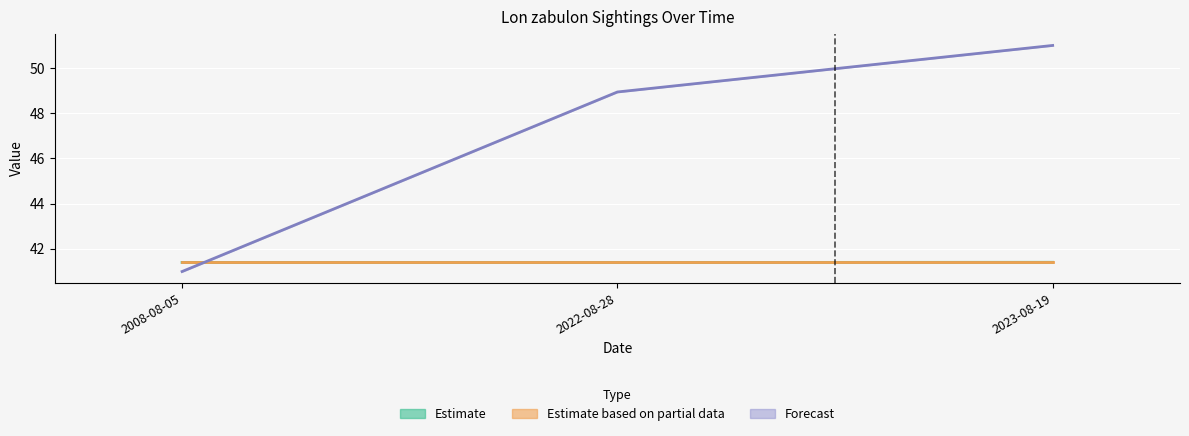

Where does the ID series first go above 48?

2022-08-28